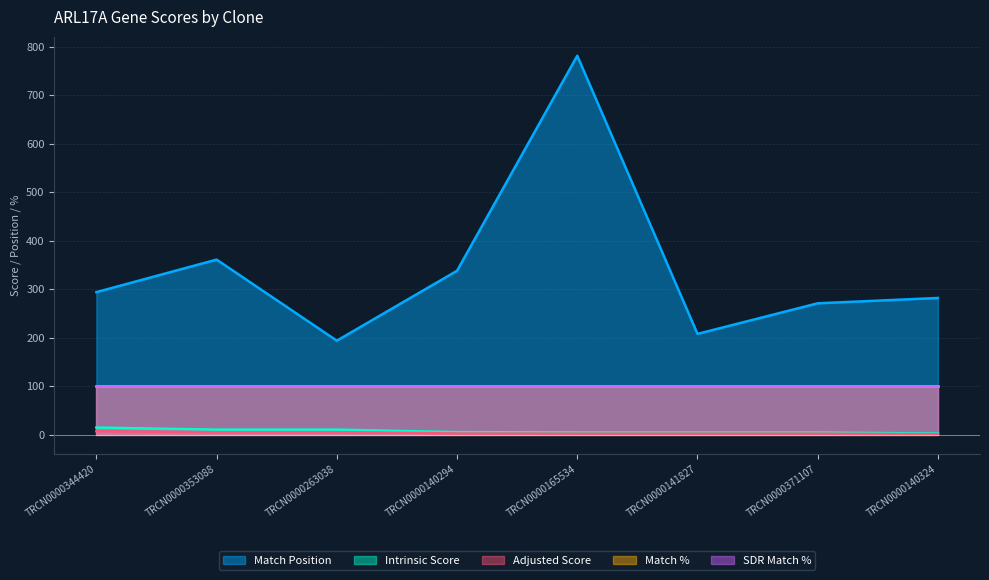

What is the label of the 2nd point from the left?

TRCN0000353088